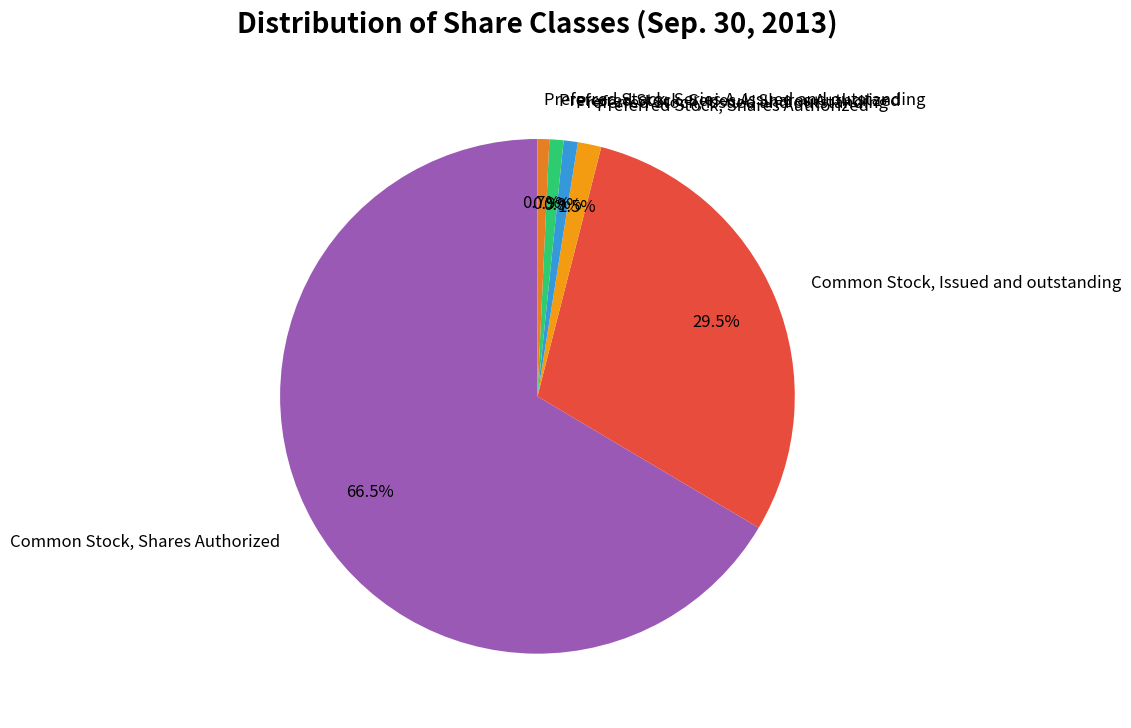

Do Preferred Stock, Issued and outstanding and Preferred Stock, Series A, Issued and outstanding together represent more than half of the pie?

No